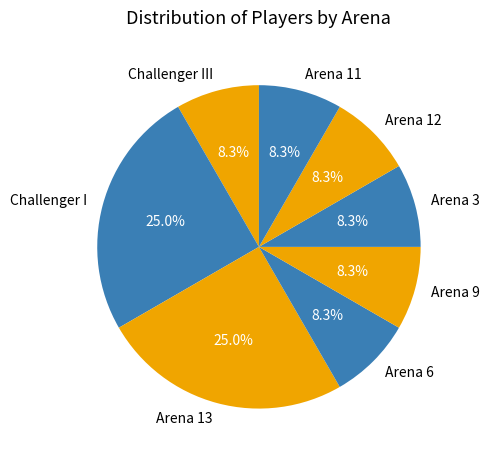

What percentage is NOT represented by Challenger III?

91.7%